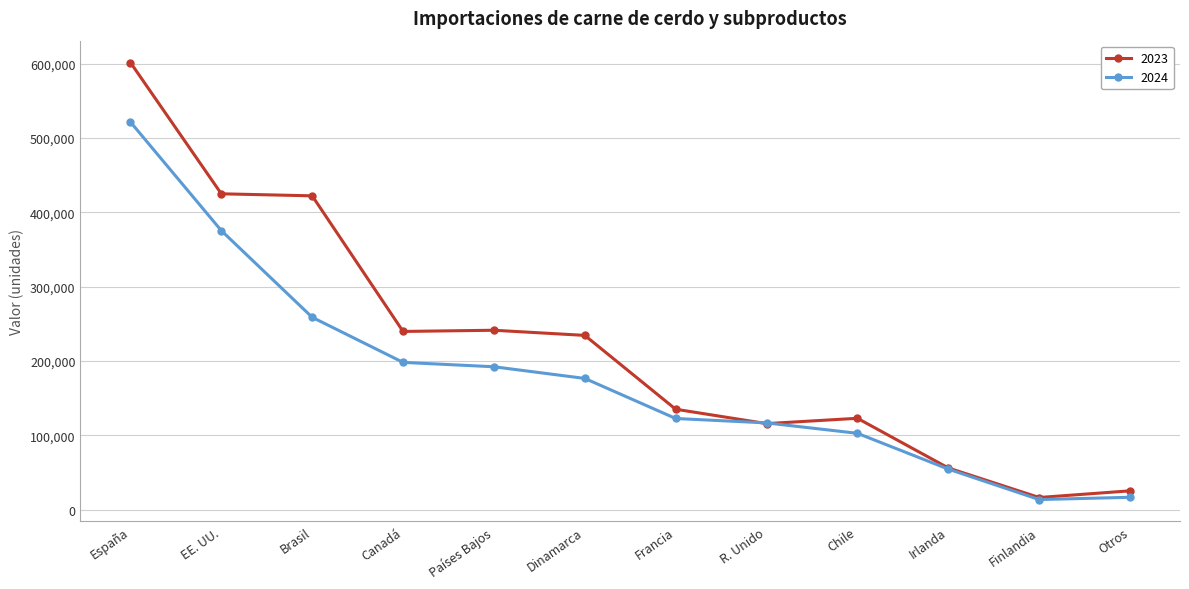

True or false: 2024 has a value of 198194 at Canadá.

True